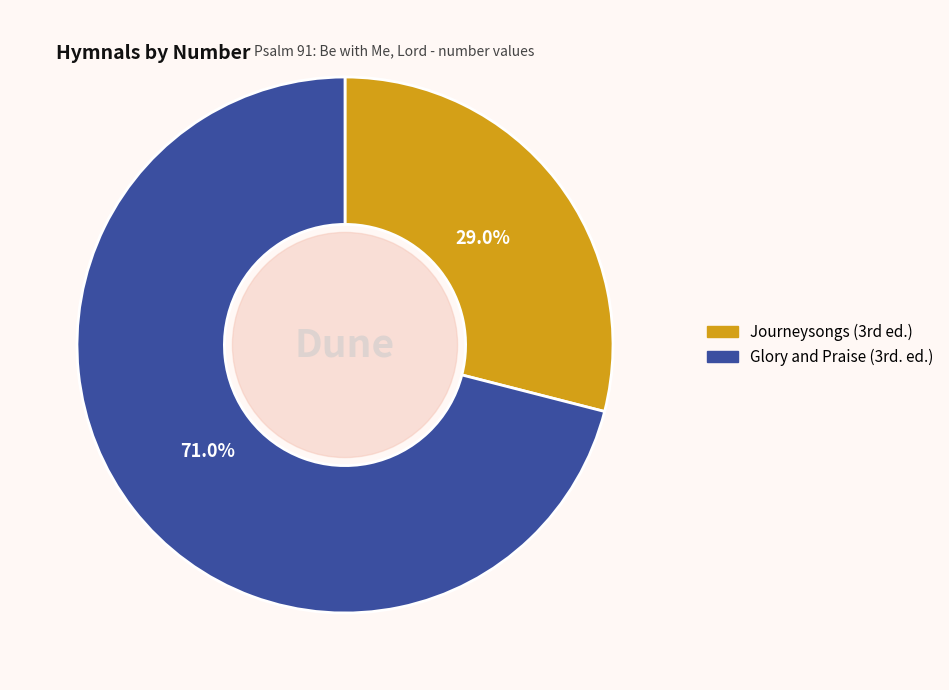

Which category has the biggest portion of the pie?

Glory and Praise (3rd. ed.)